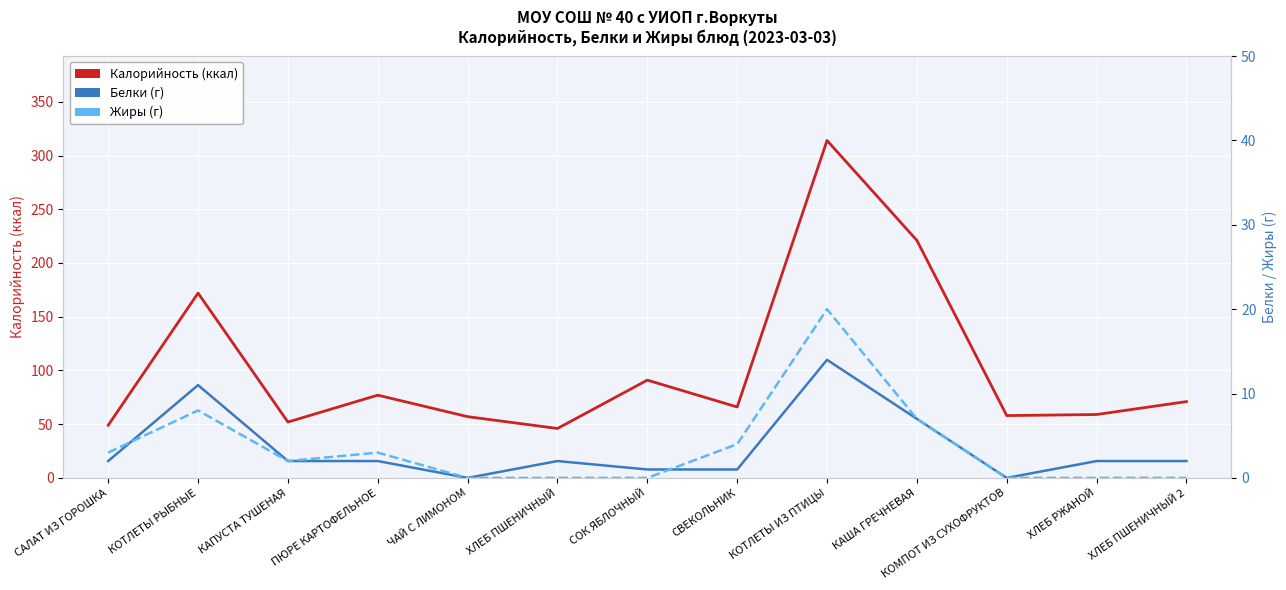

Is the value of Калорийность at КАПУСТА ТУШЕНАЯ greater than the value of Жиры at КОТЛЕТЫ ИЗ ПТИЦЫ?

Yes